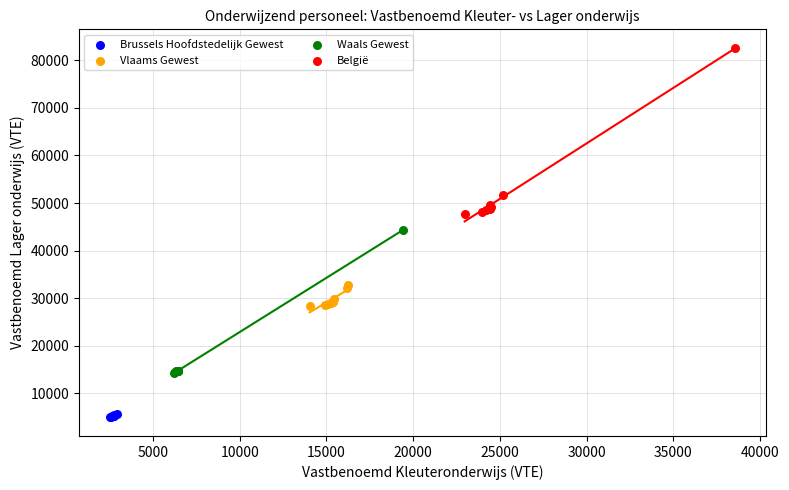

Which series contains the lowest Y value?

Brussels Hoofdstedelijk Gewest